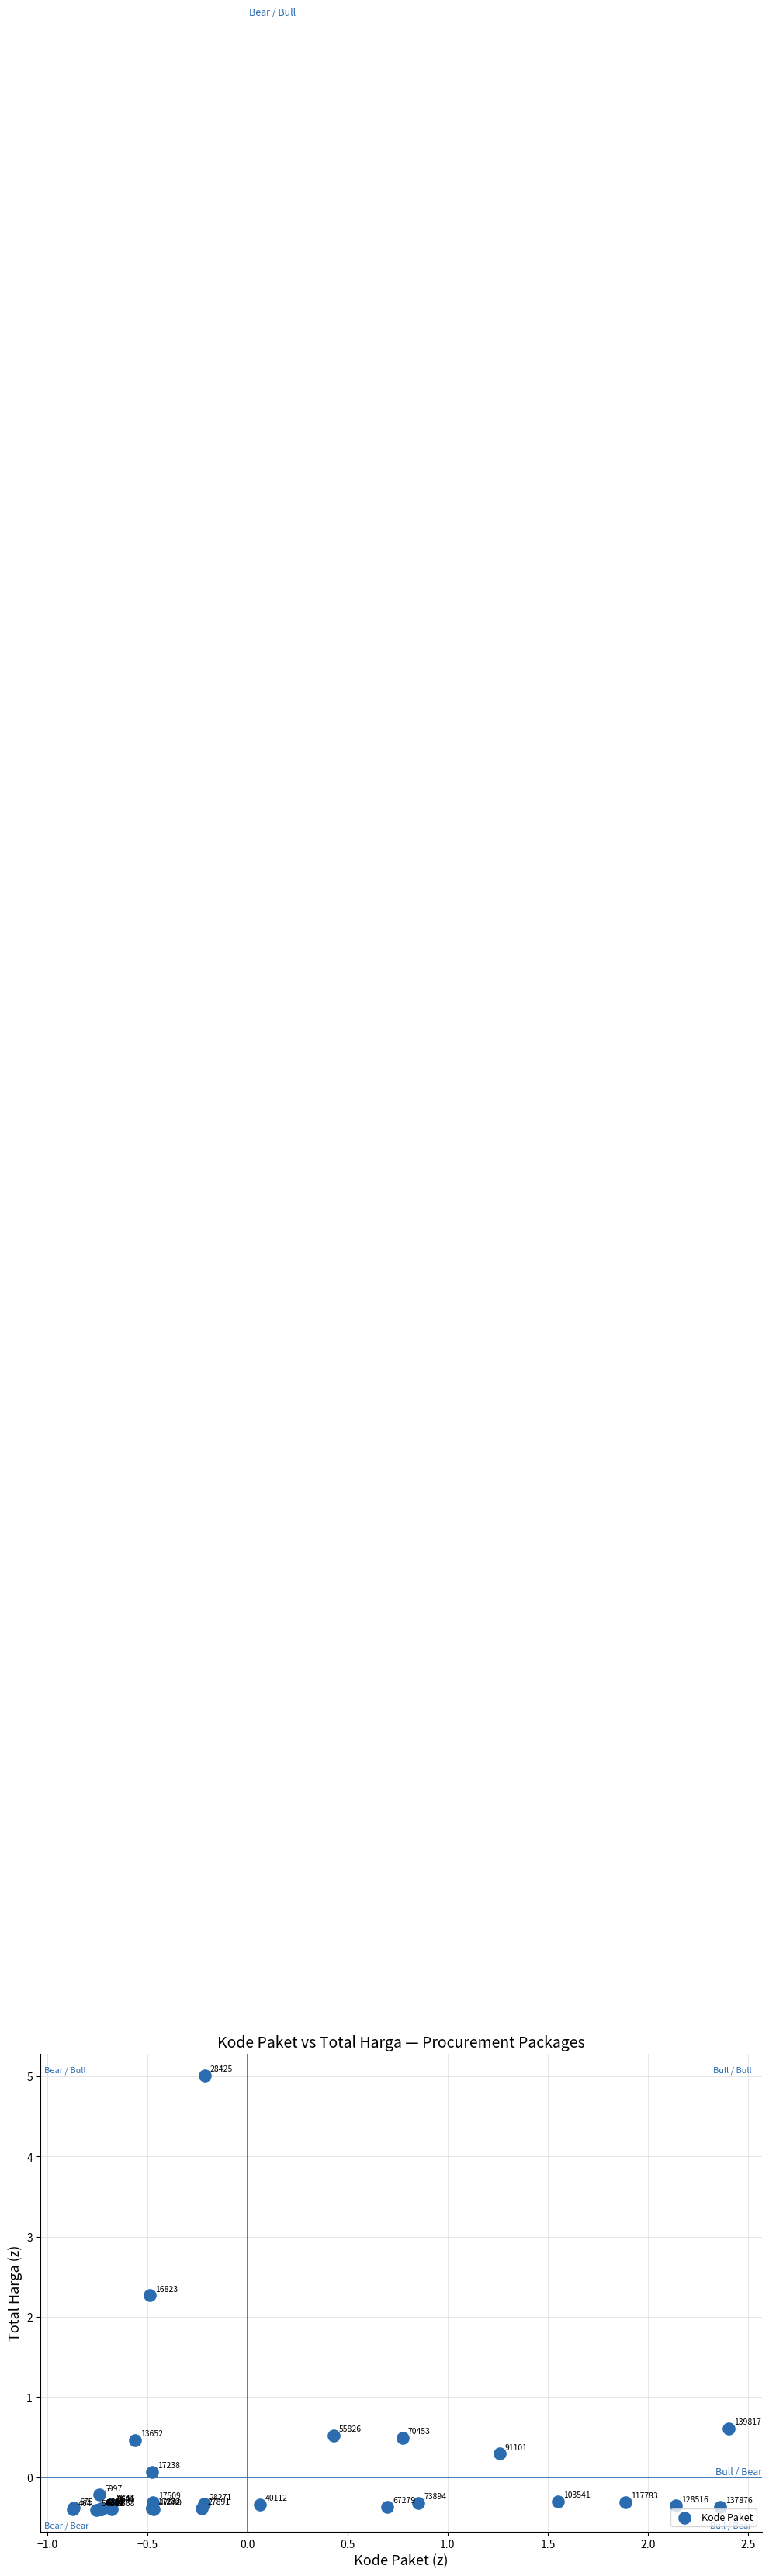

What Y value in the scatter plot is closest to 2?

2.3